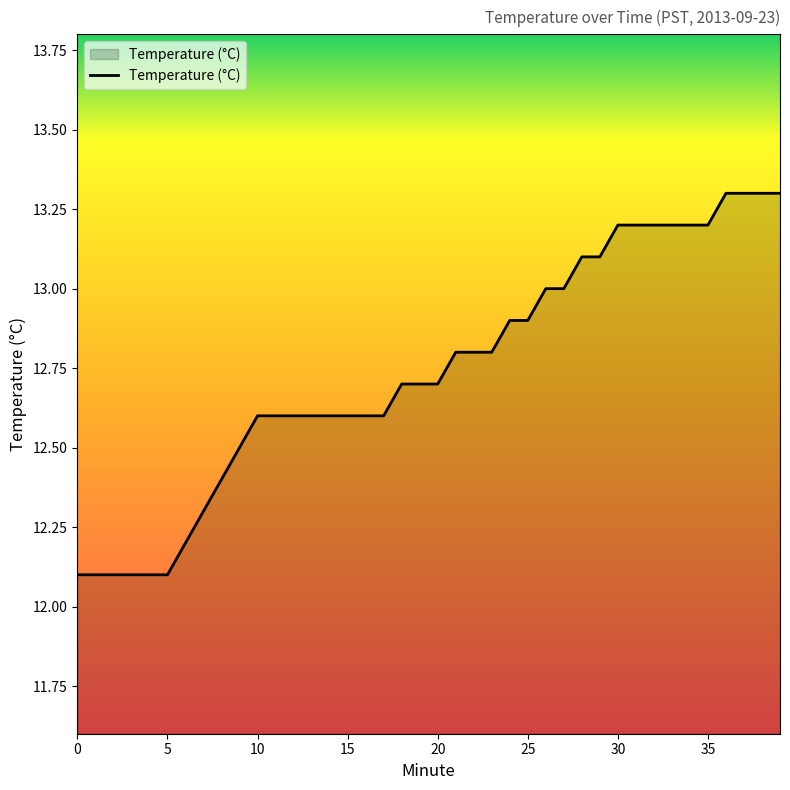

Does the chart display data point markers on the line(s)?

No